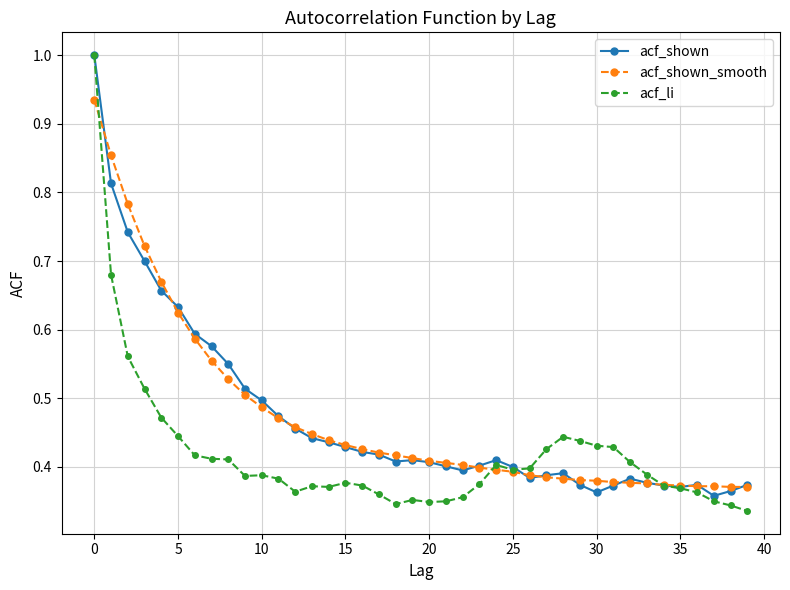

What is the maximum value shown in the chart?

1.0